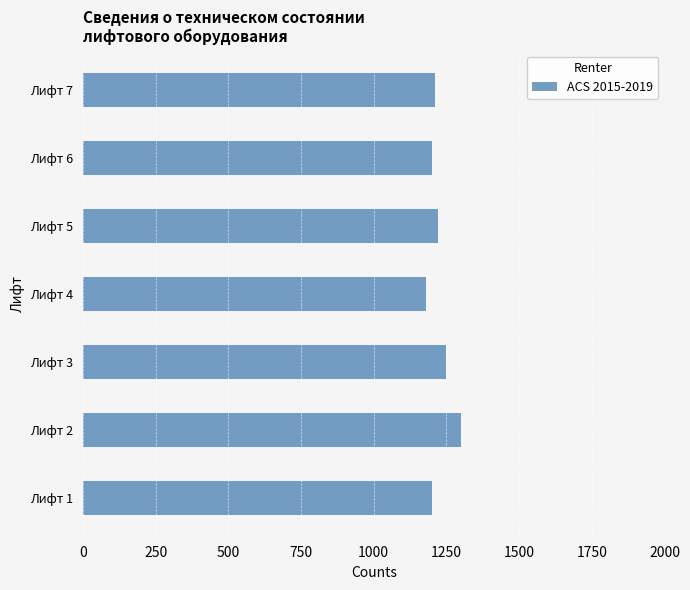

How many bars are there in total?

7